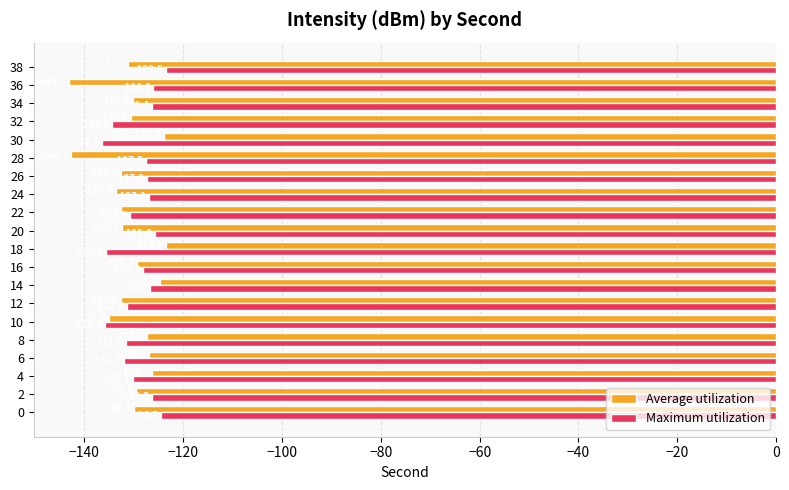

What is the approximate value of Average utilization at 14?

-124.7